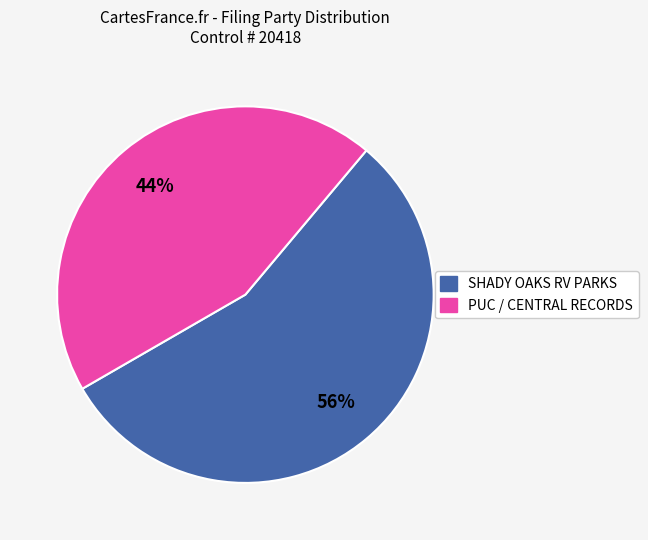

True or false: SHADY OAKS RV PARKS accounts for 56% of the total.

True